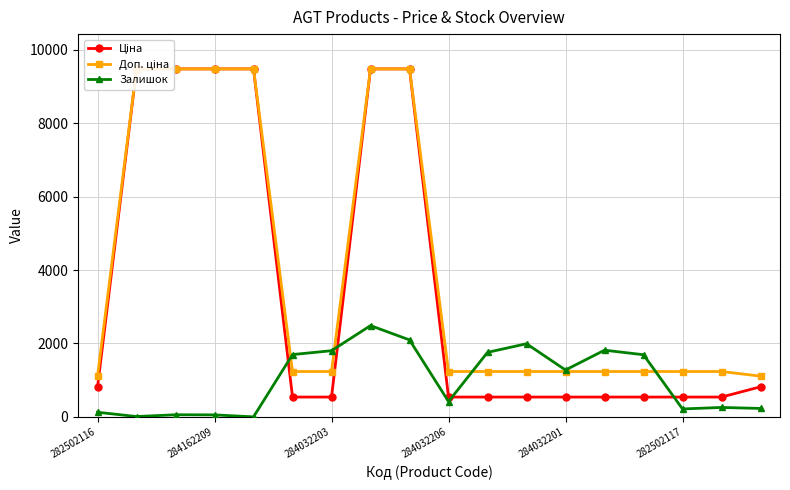

True or false: Доп. ціна has more than 0 interior local peaks.

False